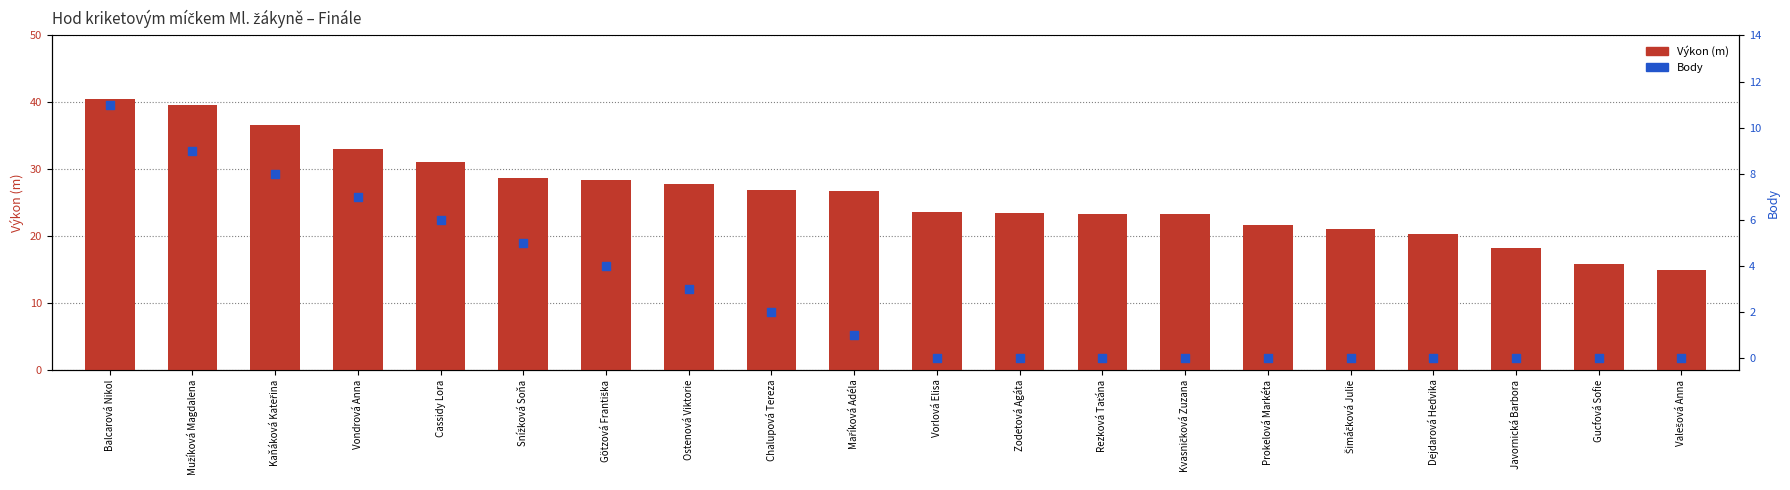

Which series contains the highest Y value?

Výkon (m)